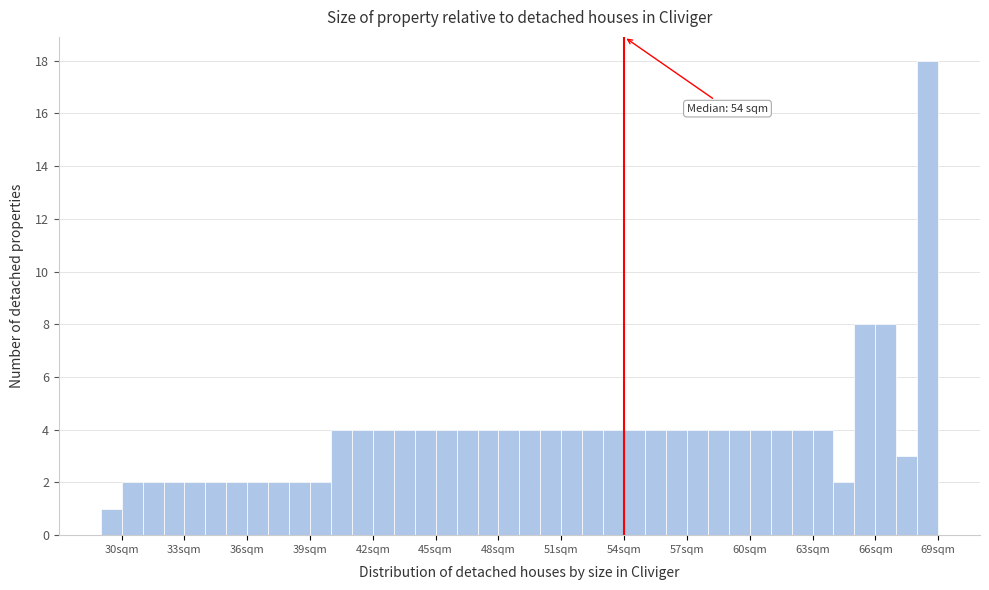

Read against the x-axis, roughly where is the centre of the tallest bar?

68.5